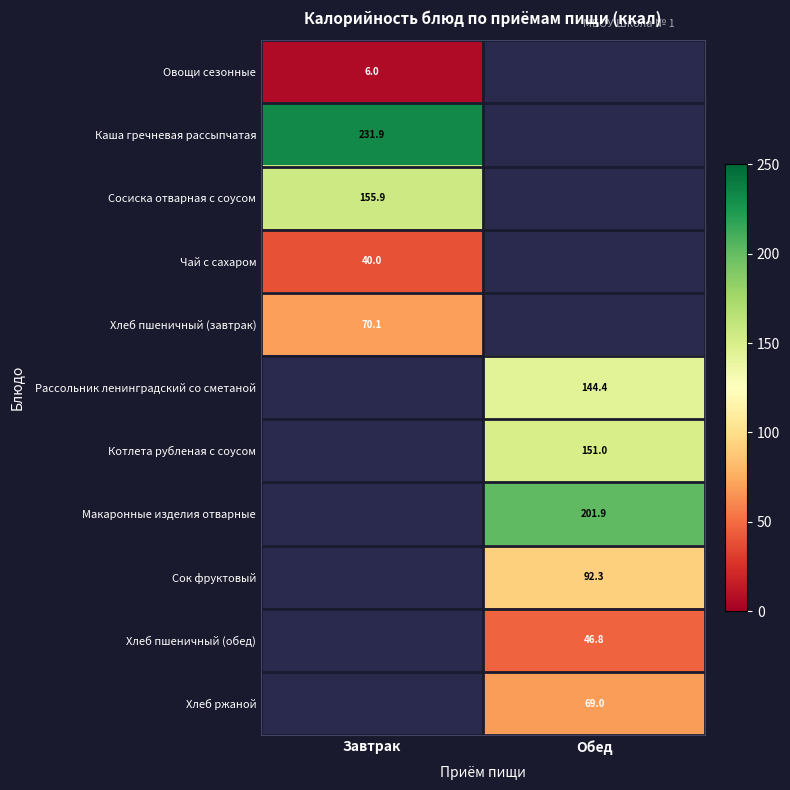

True or false: Сок фруктовый has a value of 125.0 at Обед.

False